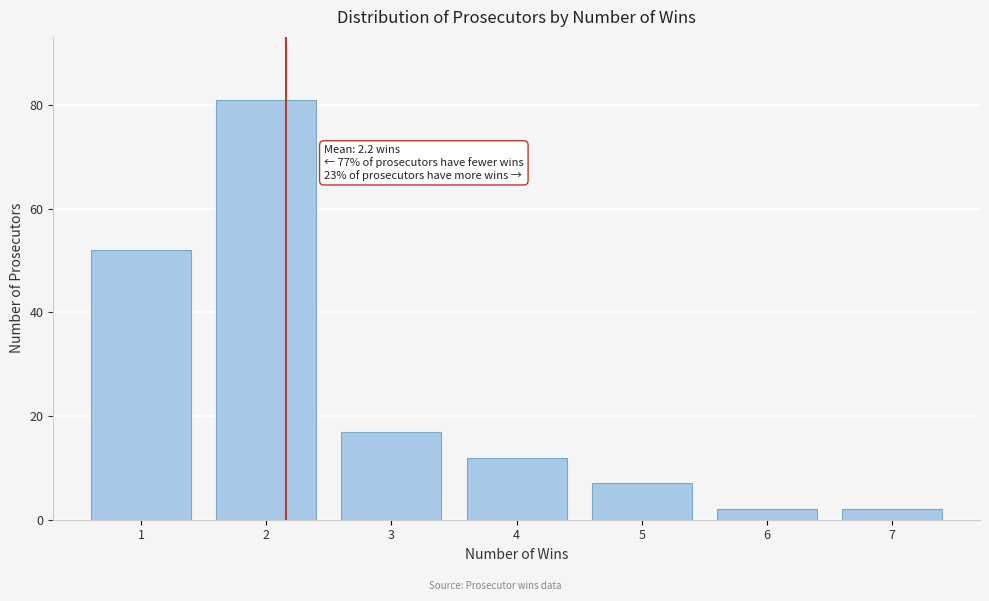

Over which range of the x-axis is the bar tallest?

1.5 to 2.5